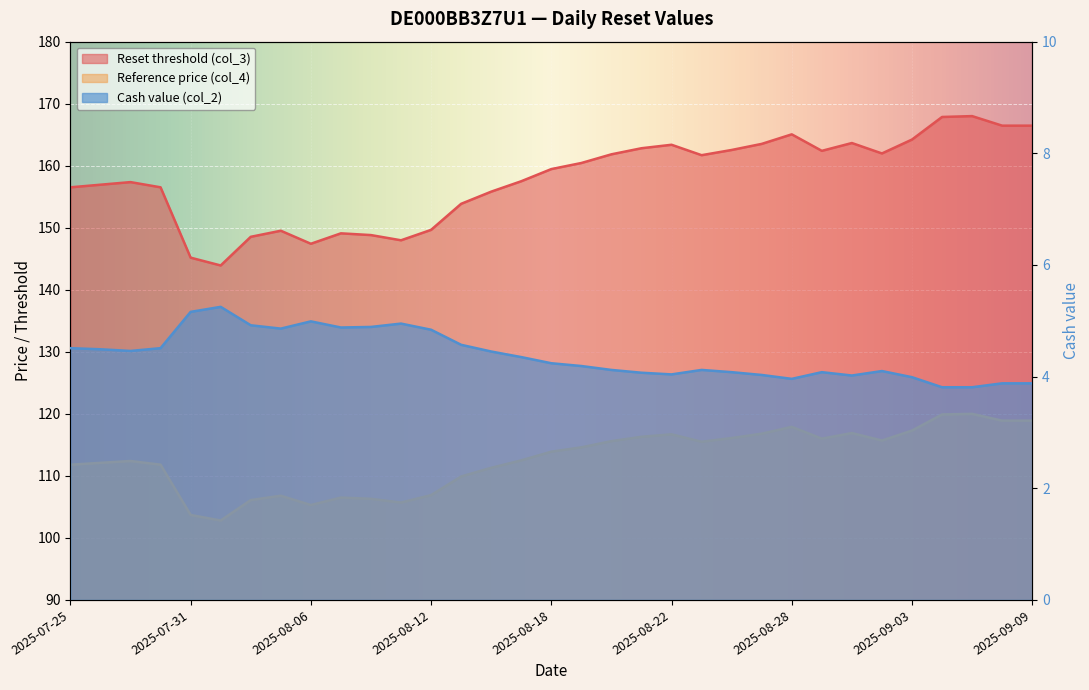

The Reset threshold (col_3) series shows 148.7 at 2025-08-12. True or false?

False